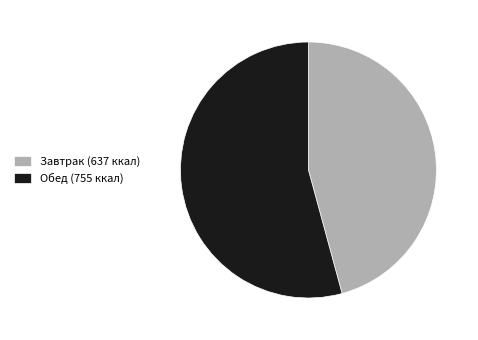

Which has a higher value, Обед (755 ккал) or Завтрак (637 ккал)?

Обед (755 ккал)